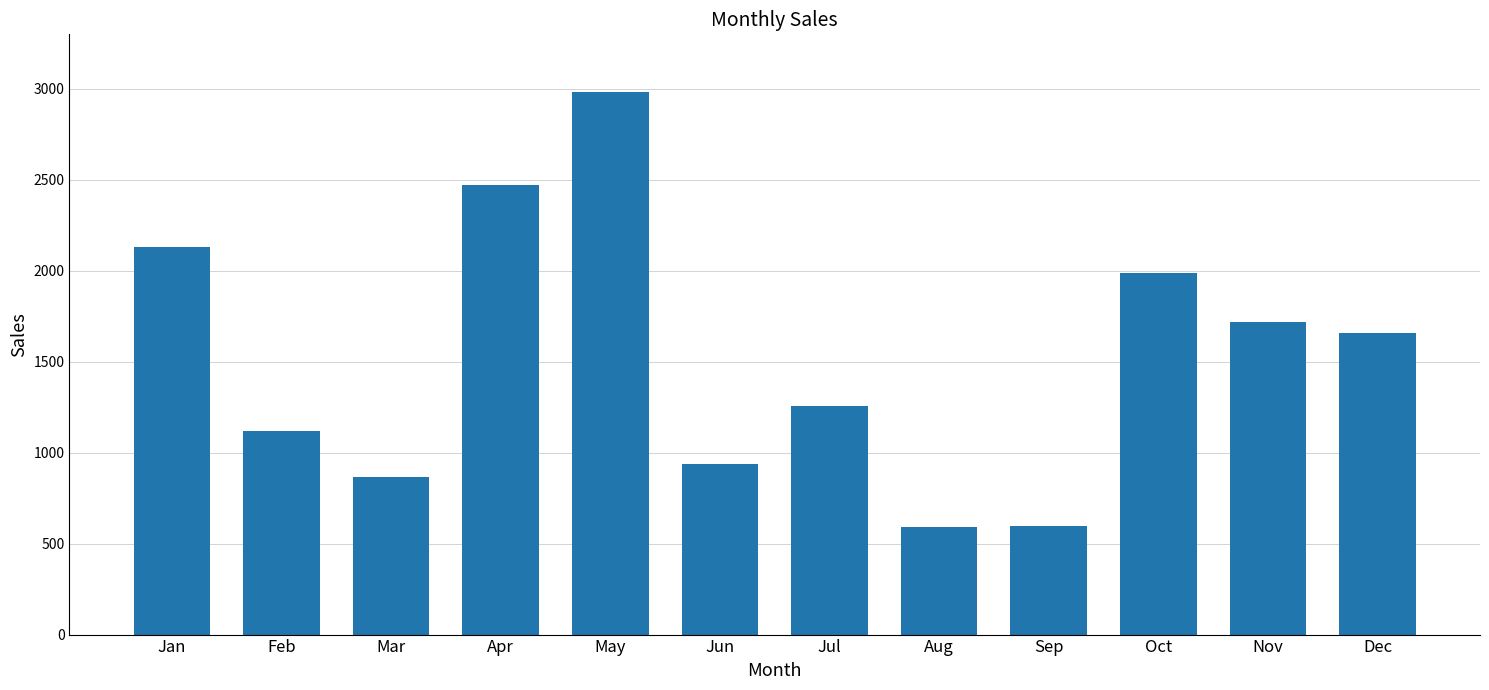

Are the bars grouped side by side (vs. stacked)?

No